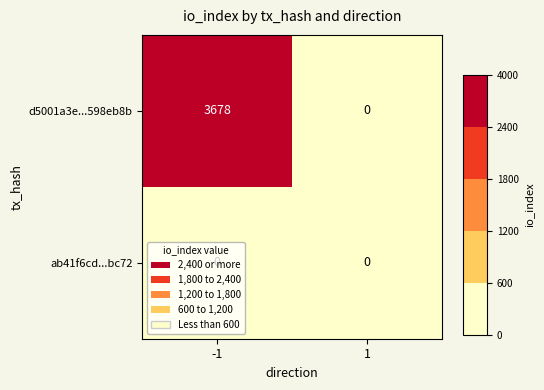

Rank the series at -1 from highest to lowest value.

d5001a3e...598eb8b, ab41f6cd...bc72